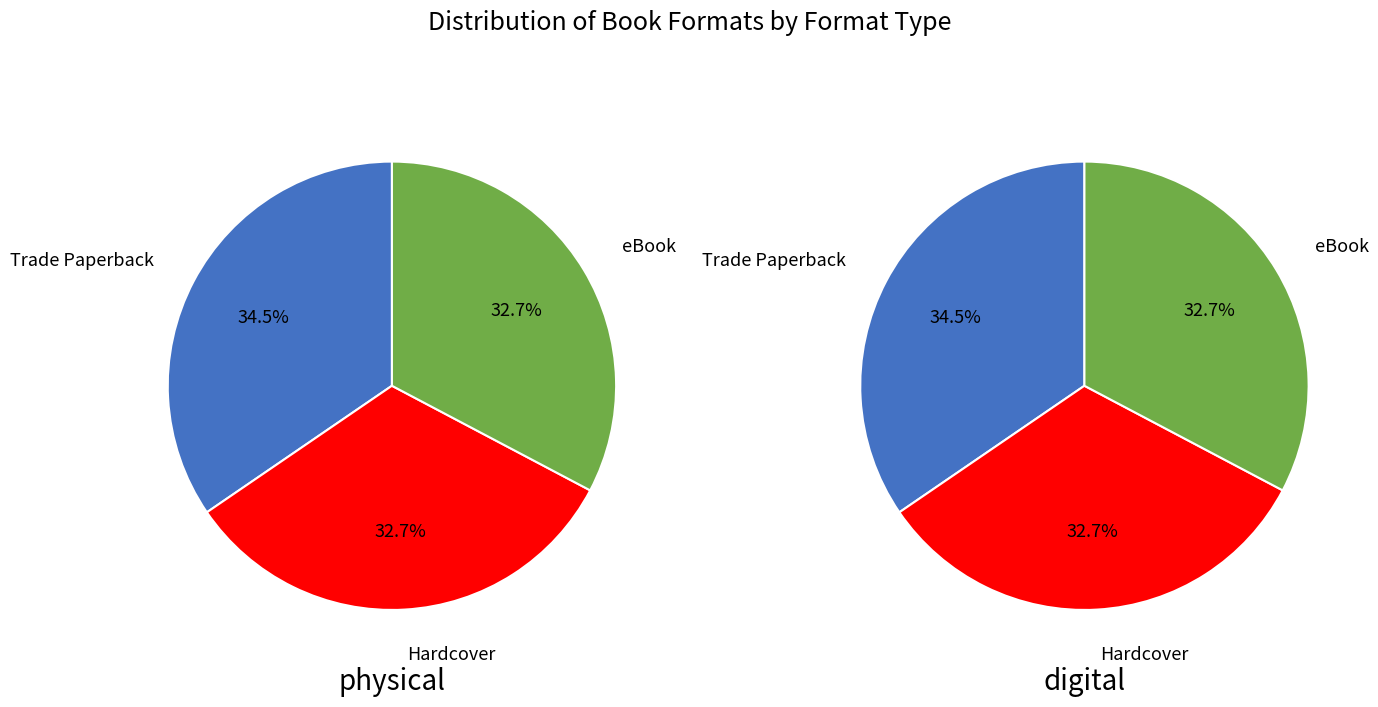

True or false: Trade Paperback accounts for 49% of the total.

False